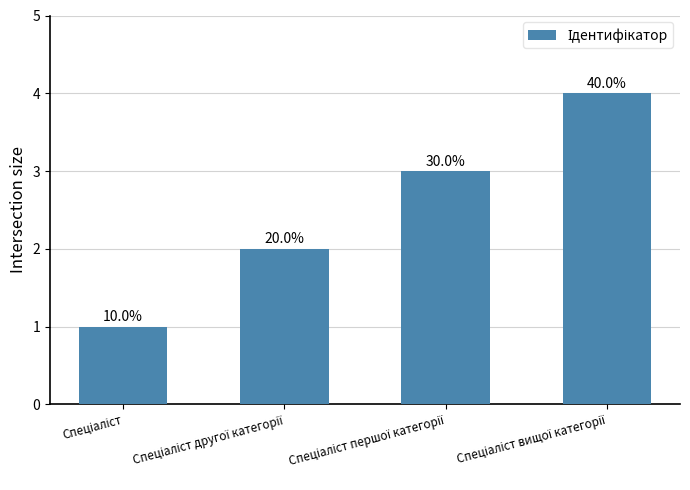

Rank the categories by value from highest to lowest.

Спеціаліст вищої категорії, Спеціаліст першої категорії, Спеціаліст другої категорії, Спеціаліст